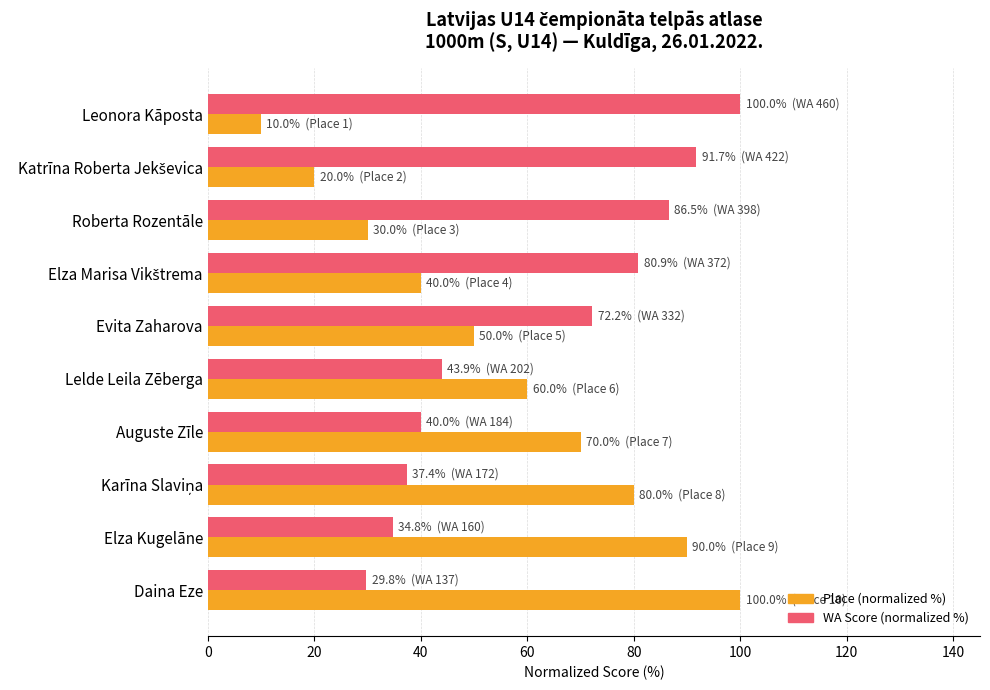

List the series in order of their overall mean, highest first.

WA Score (normalized %), Place (normalized %)